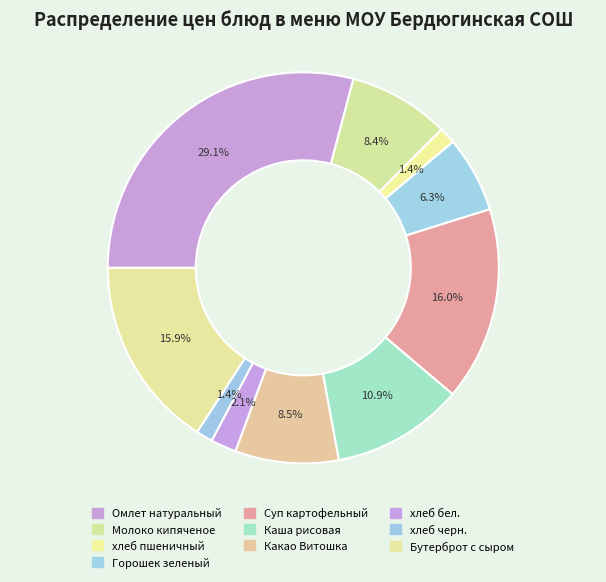

How many slices are in this pie chart?

10